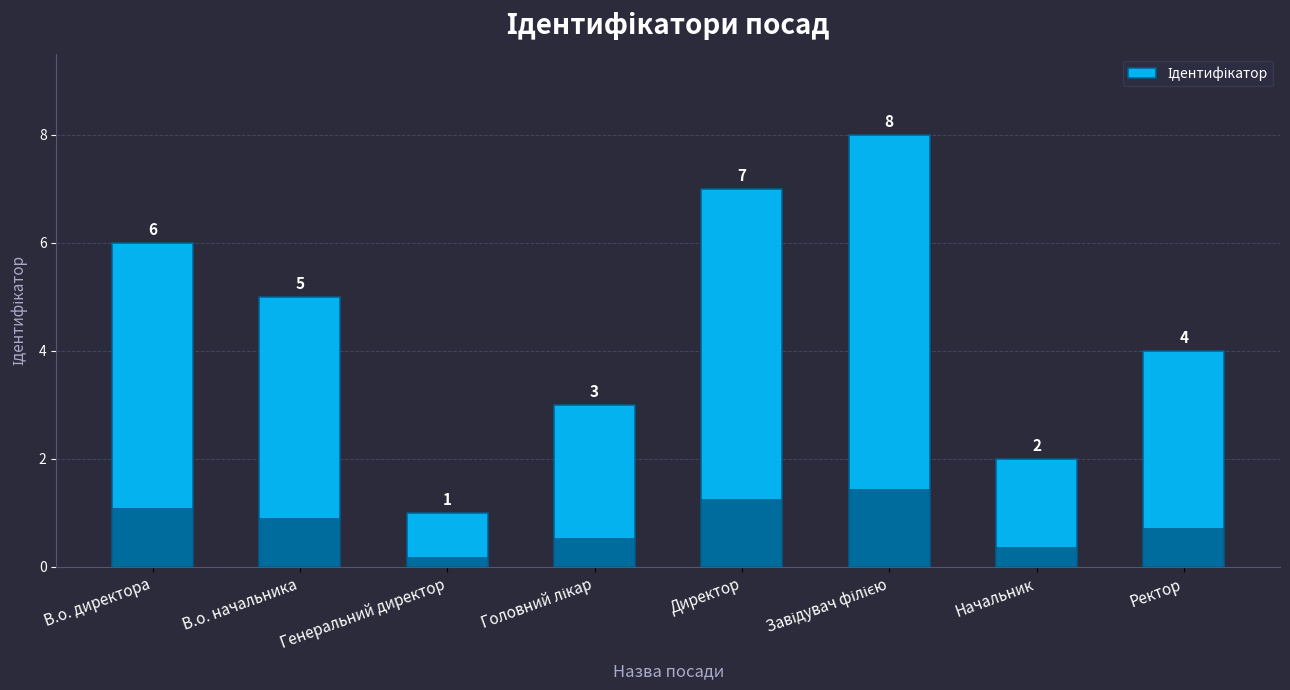

What is the smallest value displayed?

1